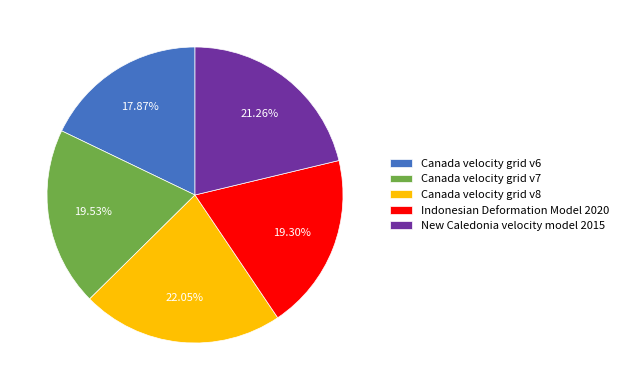

What percentage is the Indonesian Deformation Model 2020 slice, to the nearest percent?

19%